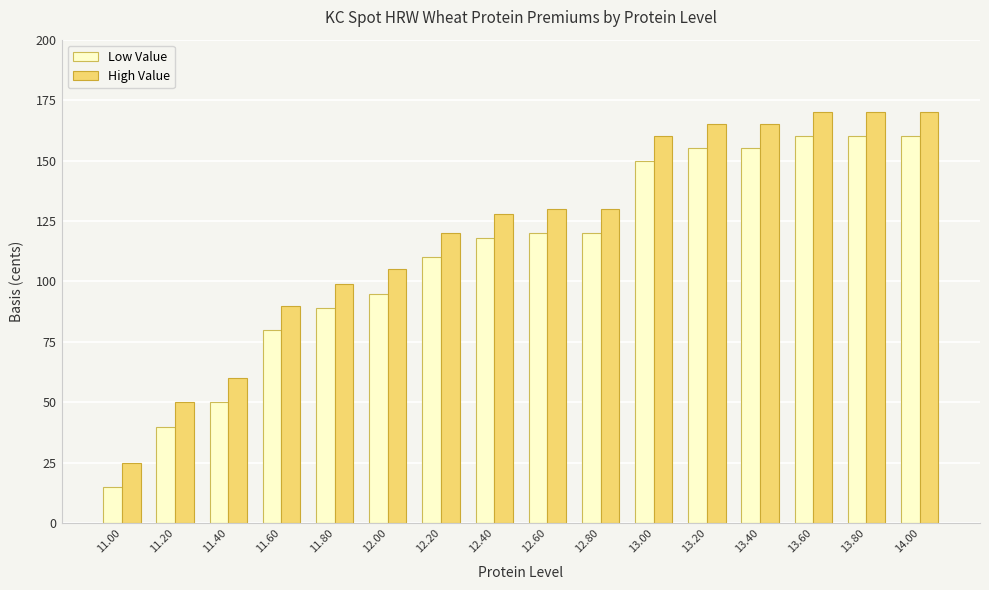

Reading left to right, transcribe all the data shown in this chart.

Low Value: 11.00=15	11.20=40	11.40=50	11.60=80	11.80=89	12.00=95	12.20=110	12.40=118	12.60=120	12.80=120	13.00=150	13.20=155	13.40=155	13.60=160	13.80=160	14.00=160
High Value: 11.00=25	11.20=50	11.40=60	11.60=90	11.80=99	12.00=105	12.20=120	12.40=128	12.60=130	12.80=130	13.00=160	13.20=165	13.40=165	13.60=170	13.80=170	14.00=170